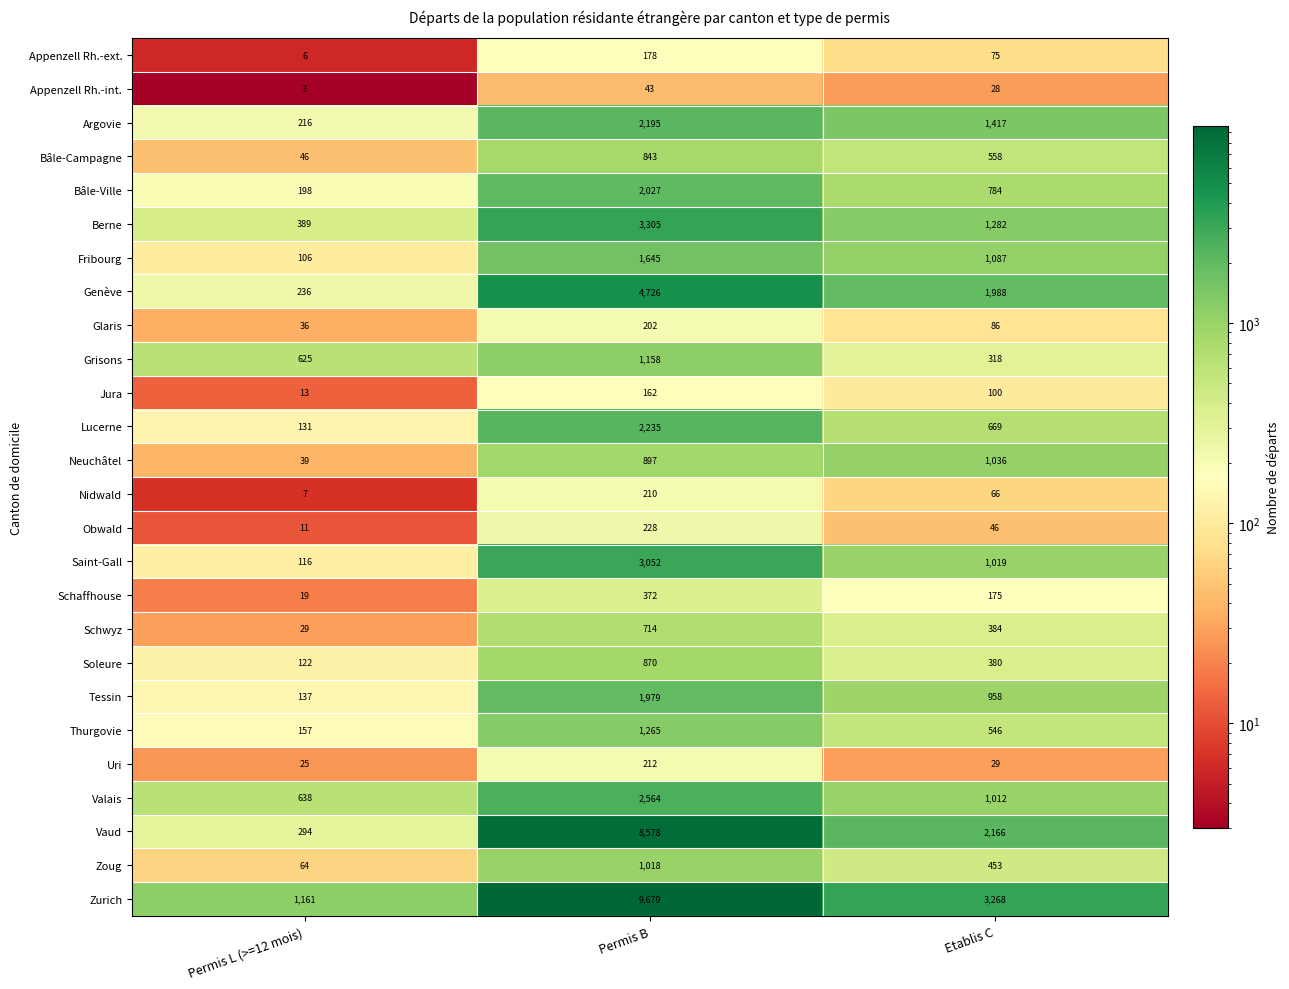

What is the total value across all series at Etablis C?

19930